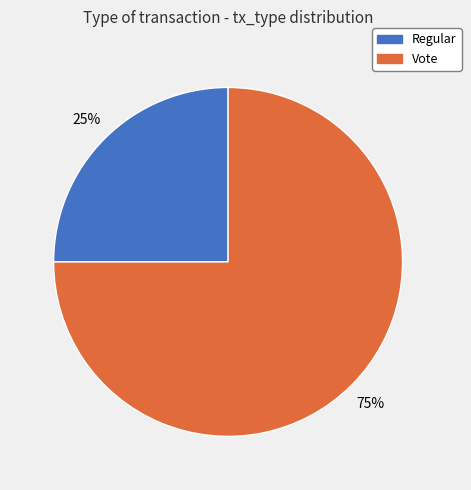

How many slices are in this pie chart?

2